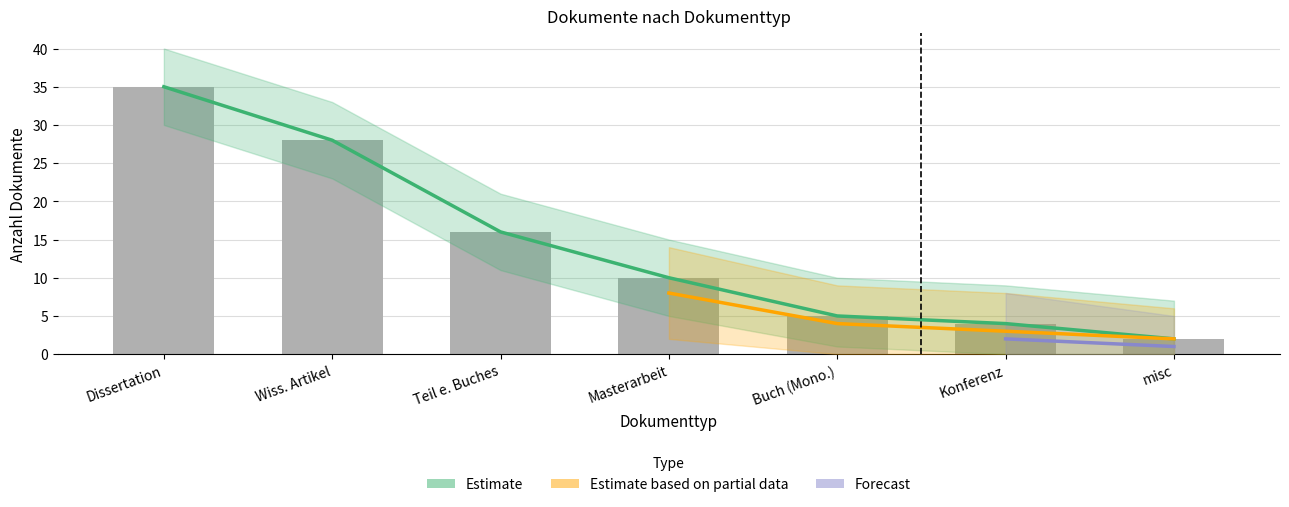

How many data points does each series have?

7